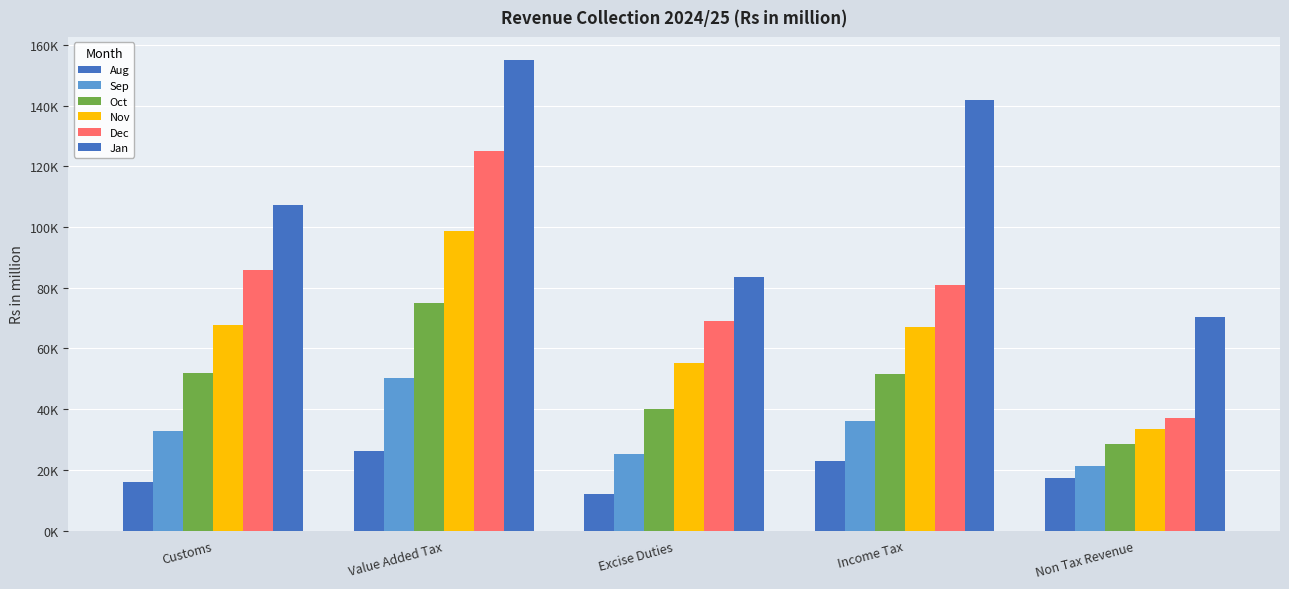

What is the greatest value displayed?

154848.6